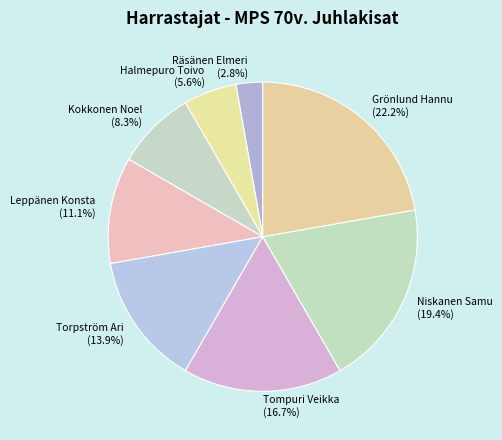

Is it true that Grönlund Hannu is 29% of the pie?

False